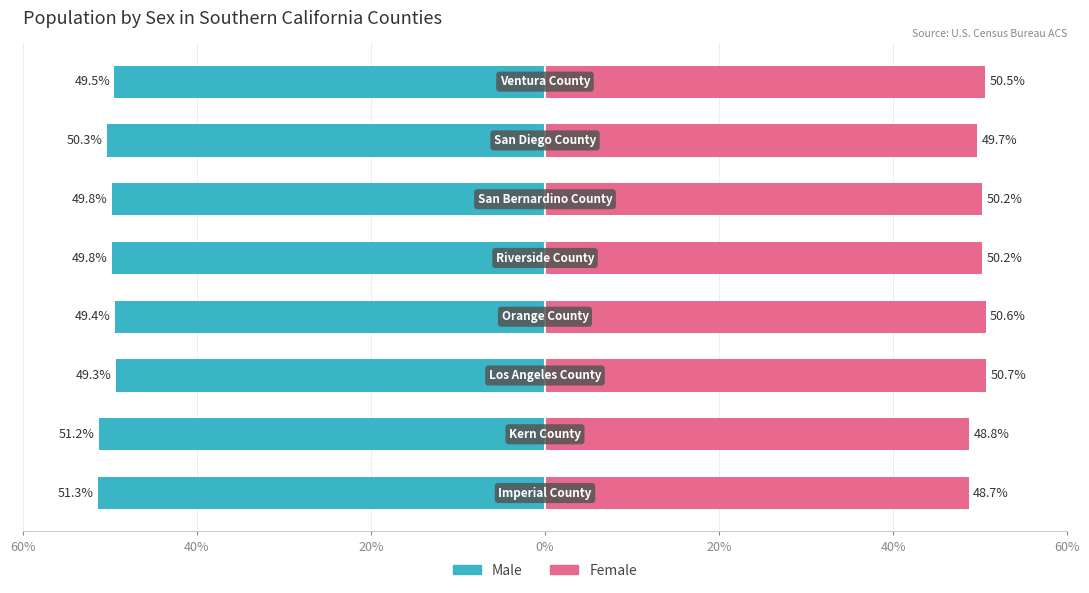

What is the lowest value of the Male series?

-51.3